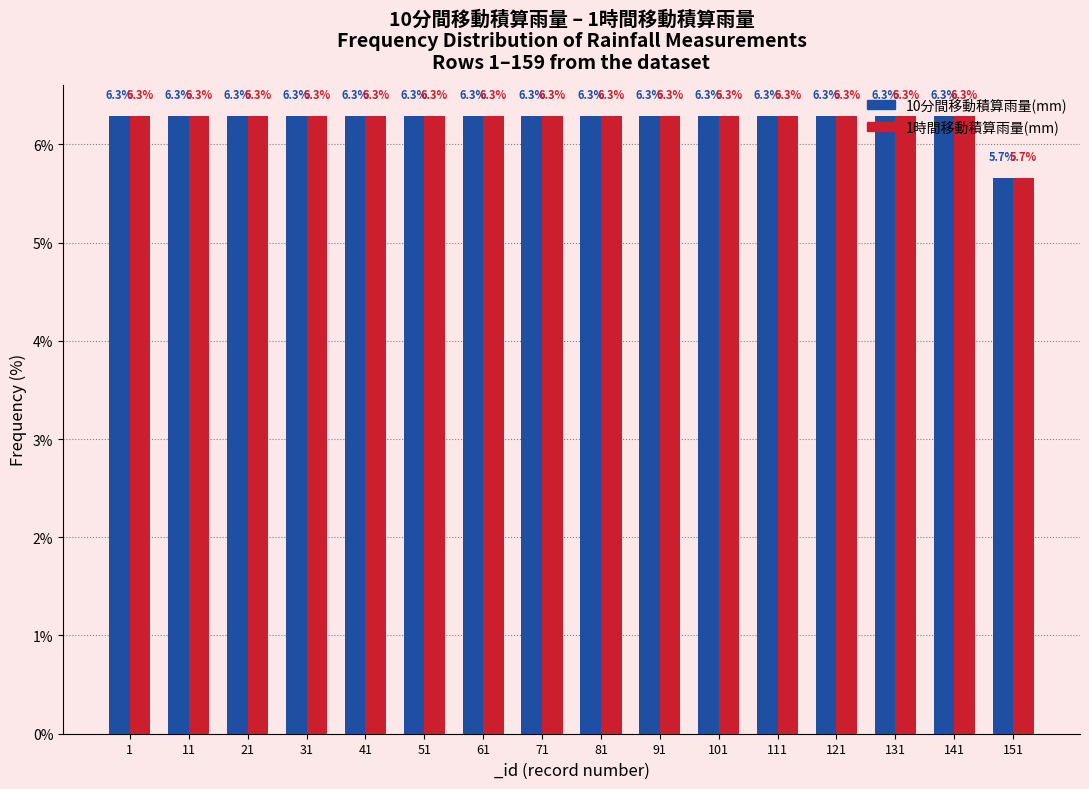

What is the difference between the maximum and minimum values in the 1時間移動積算雨量(mm) series?

0.6